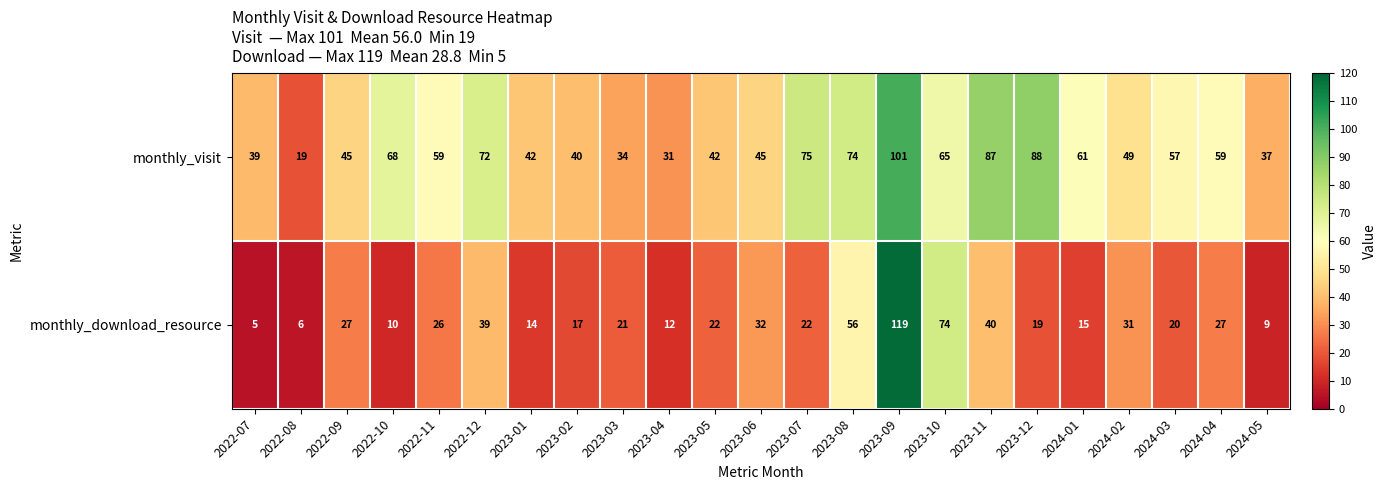

What is the difference between the maximum and minimum values in the monthly_download_resource series?

114